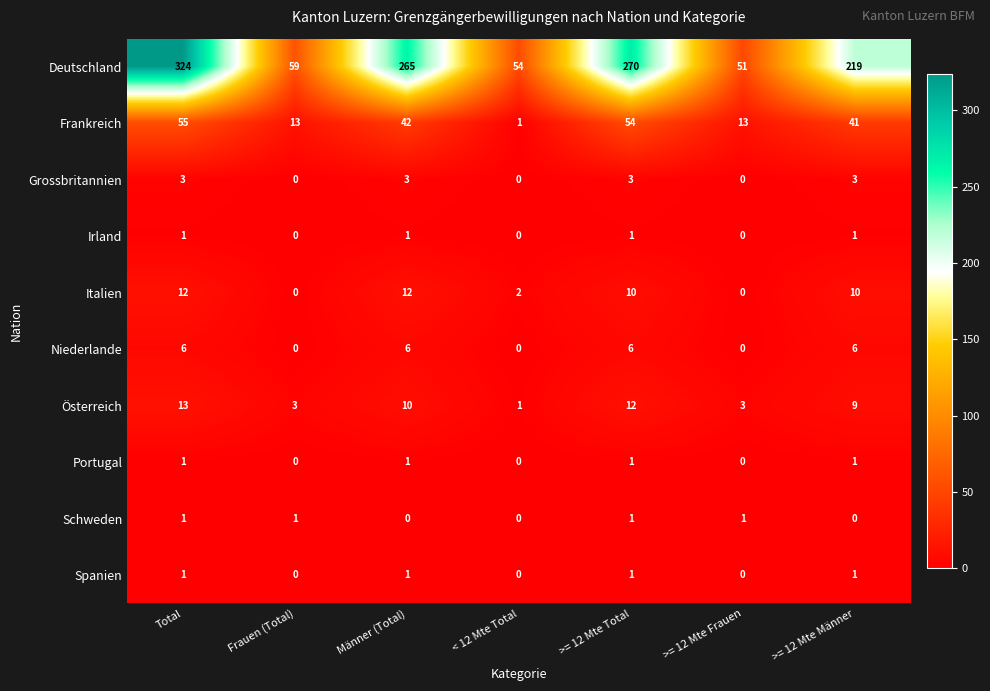

What is the maximum value for Grossbritannien?

3